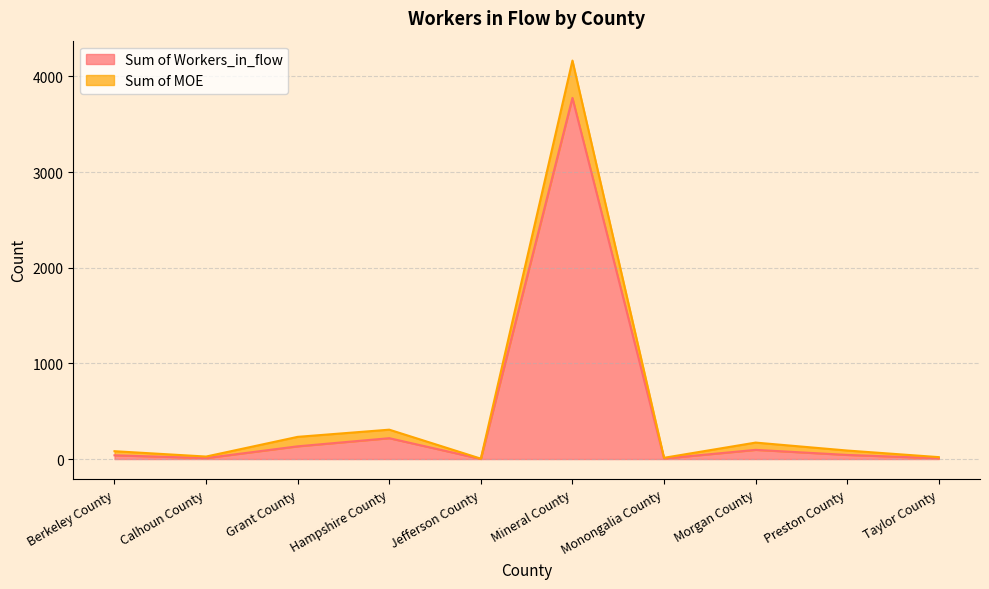

What is the smallest value displayed?

1